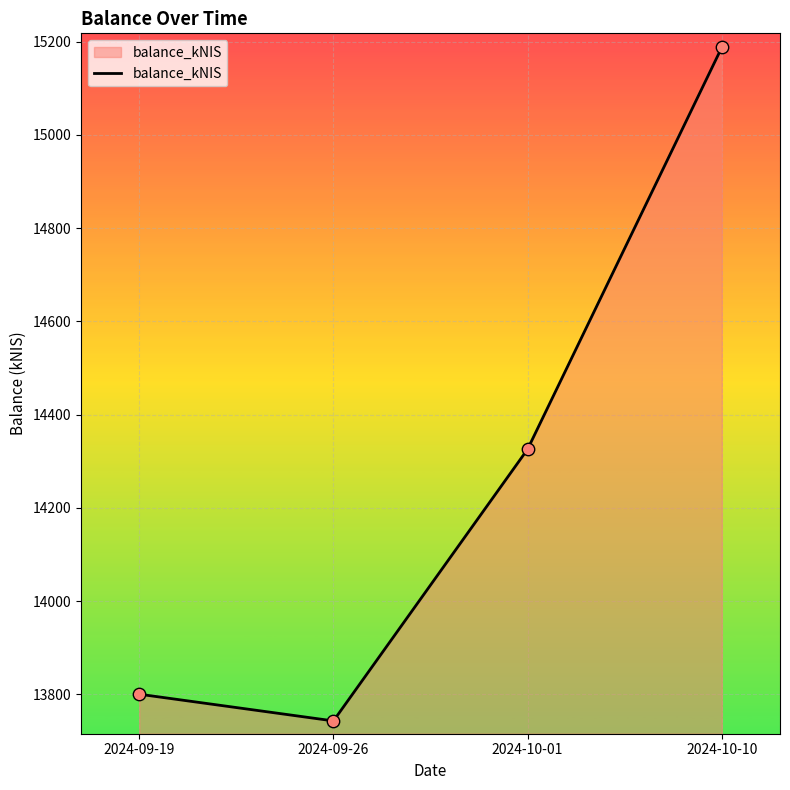

Which has a higher value, 2024-10-10 or 2024-10-01?

2024-10-10